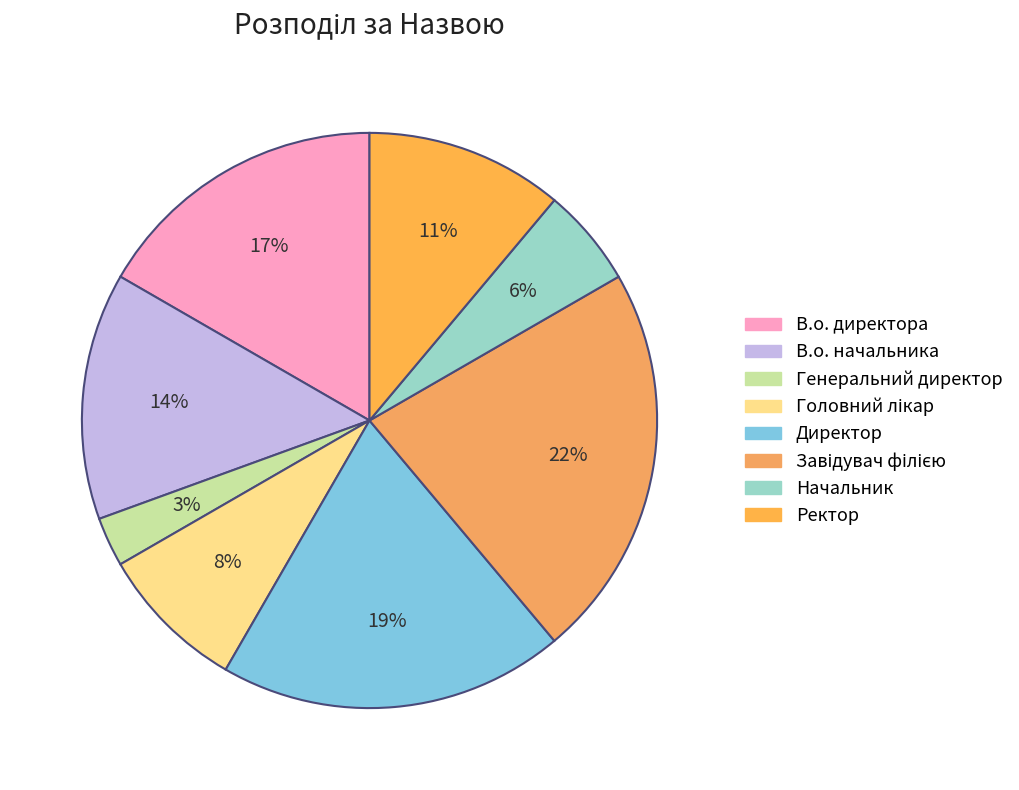

To the nearest percent, what percentage of the pie is В.о. начальника?

14%